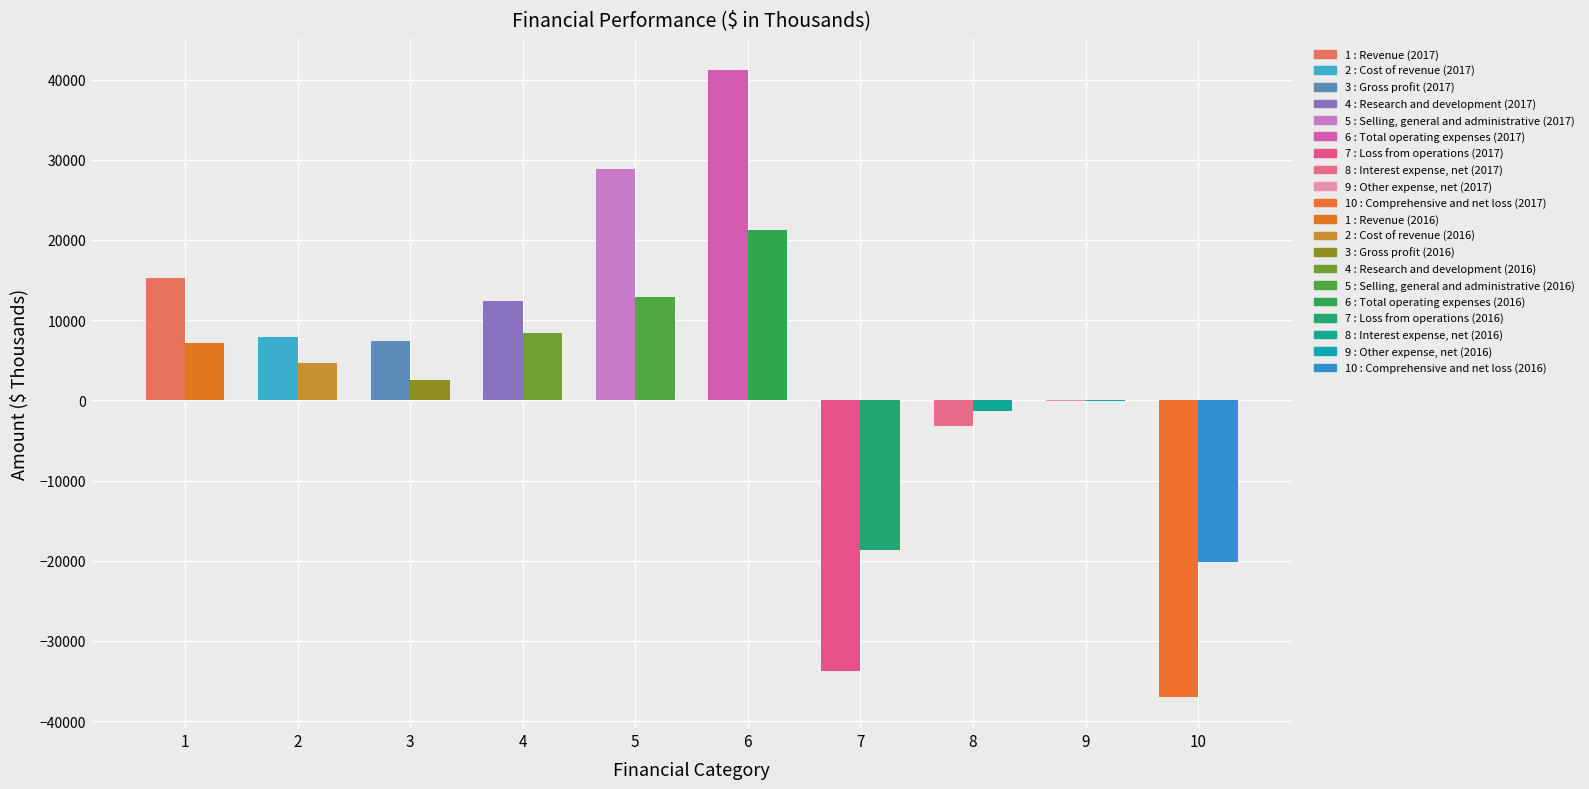

What is the maximum value shown in the chart?

41174